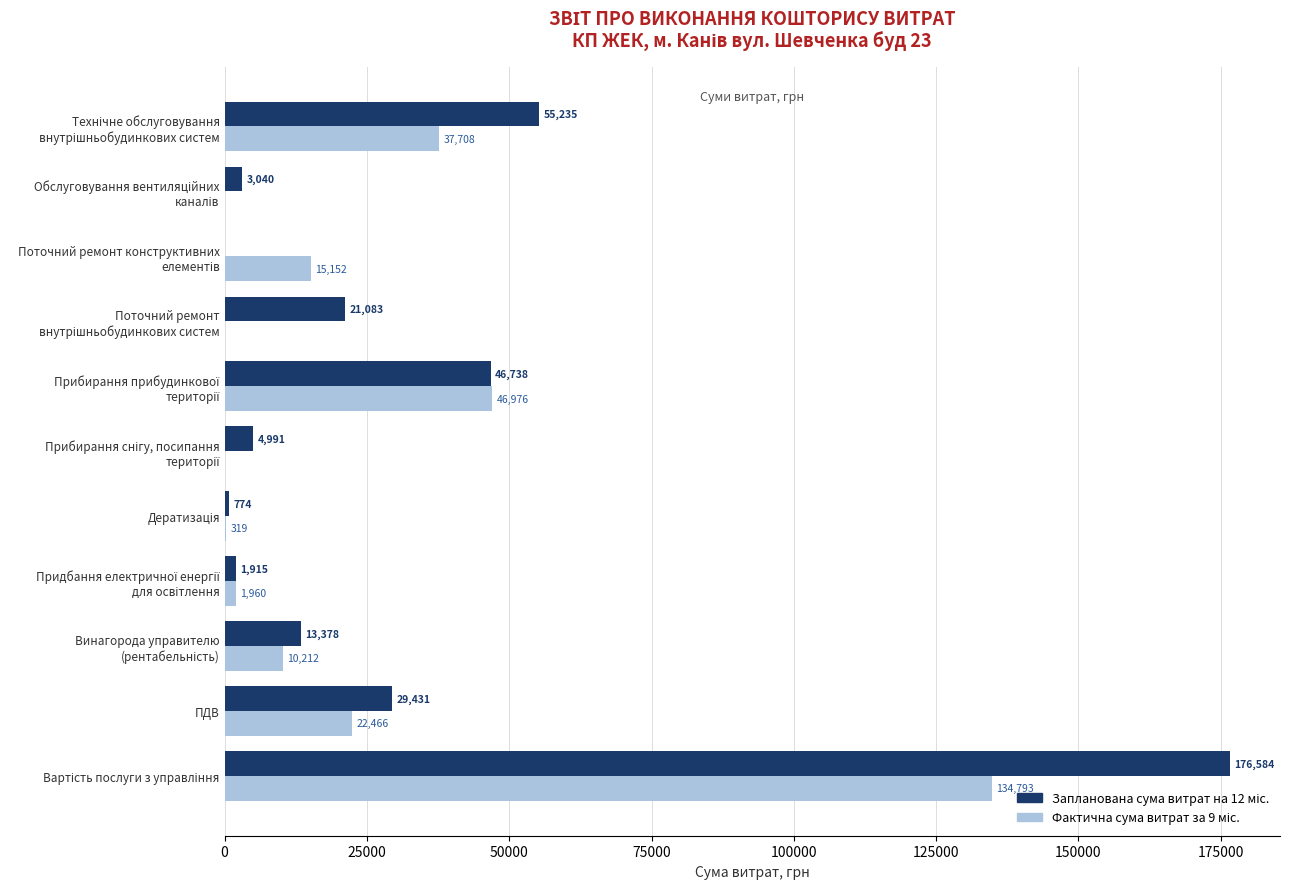

What is the greatest value displayed?

176584.0